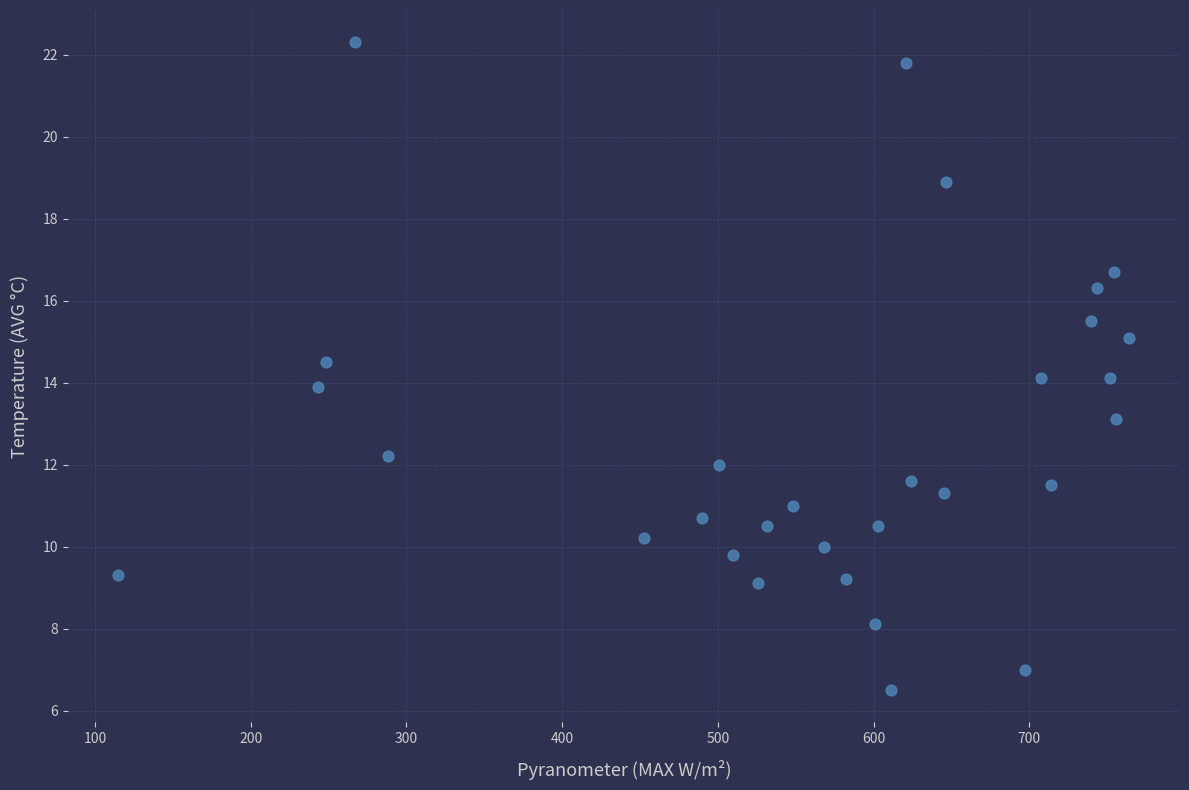

What is the range of Y values (max minus min)?

15.8